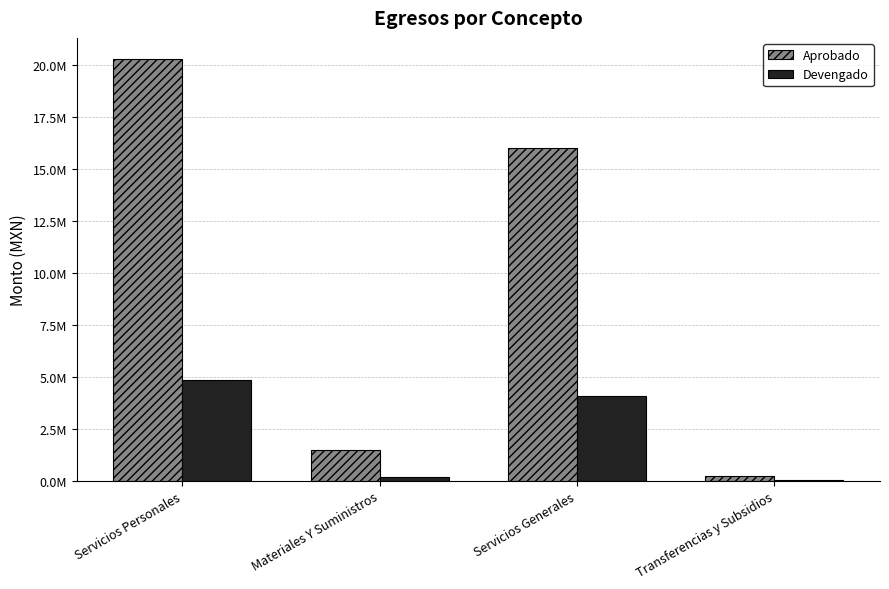

Reading left to right, transcribe all the data shown in this chart.

Aprobado: 20300593.2	1496262.0	16037935.8	250000.0
Devengado: 4832749.5	199146.7	4074579.1	30300.0